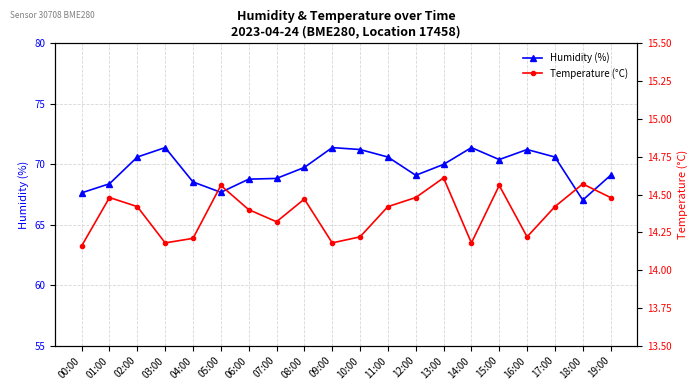

What is the smallest value displayed?

14.2